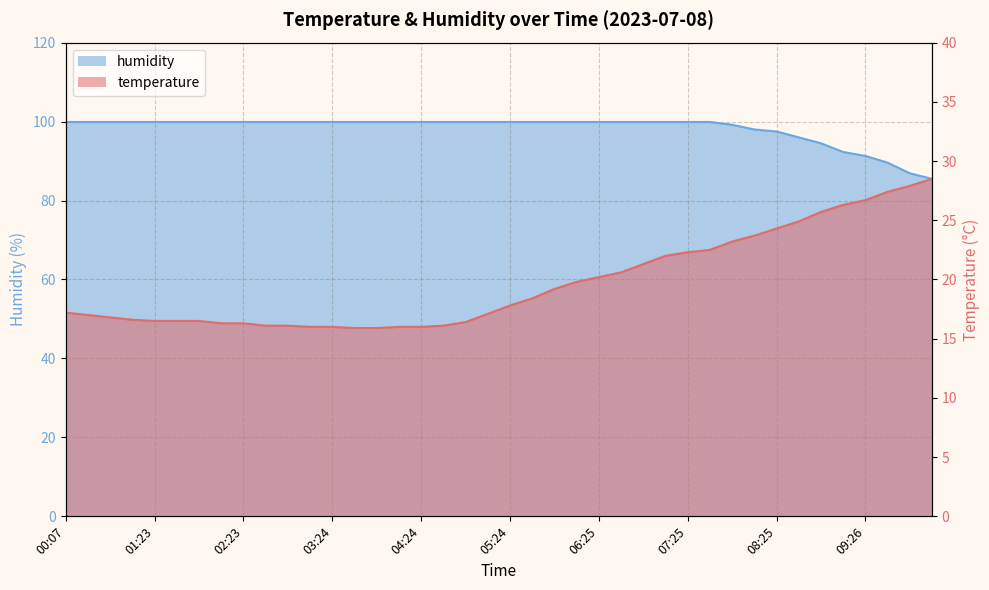

True or false: humidity has more than 2 interior local peaks.

False